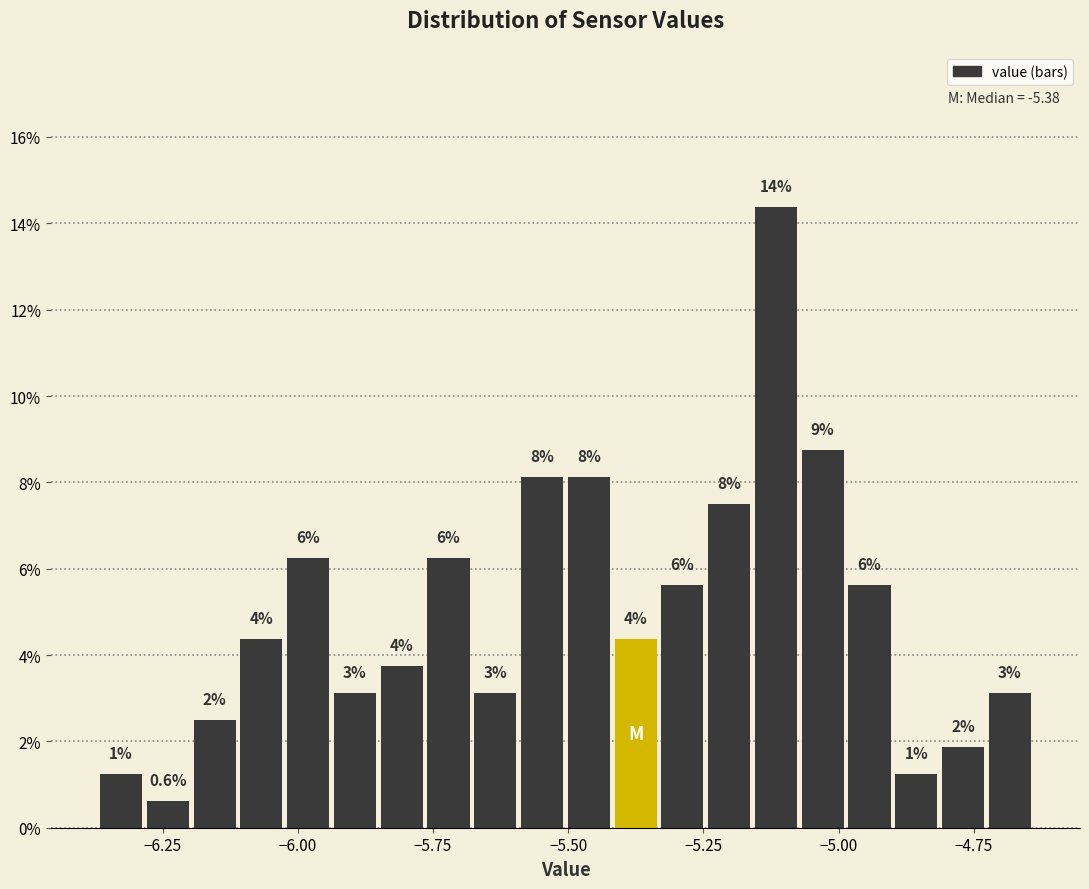

Read against the x-axis, roughly where is the centre of the tallest bar?

-5.10